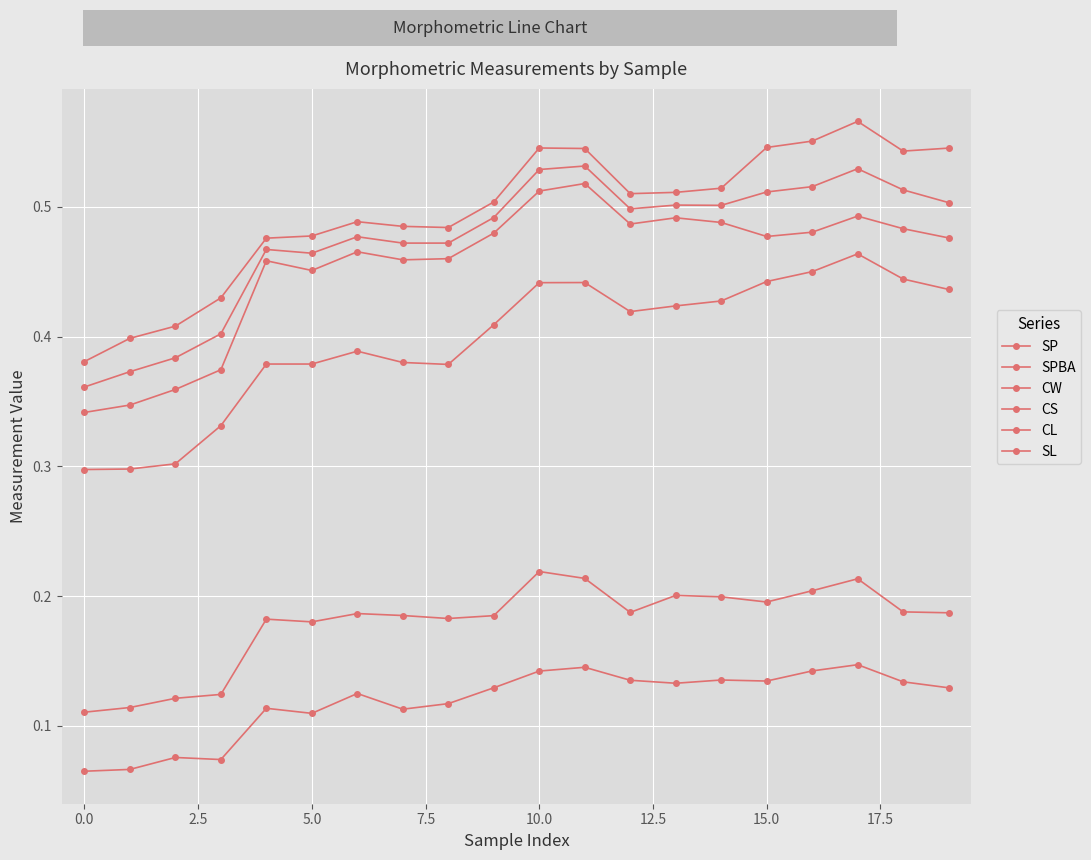

What is the average value of the CW series?

0.5